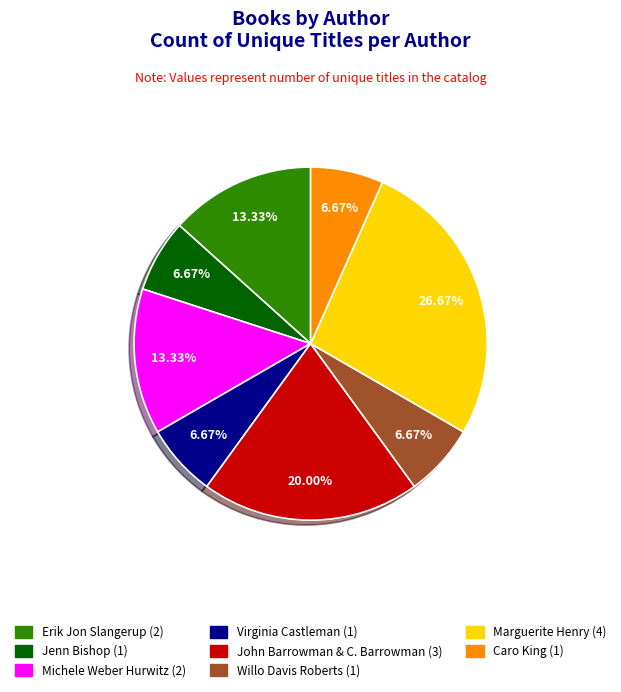

Is there any slice that represents more than half of the pie?

No